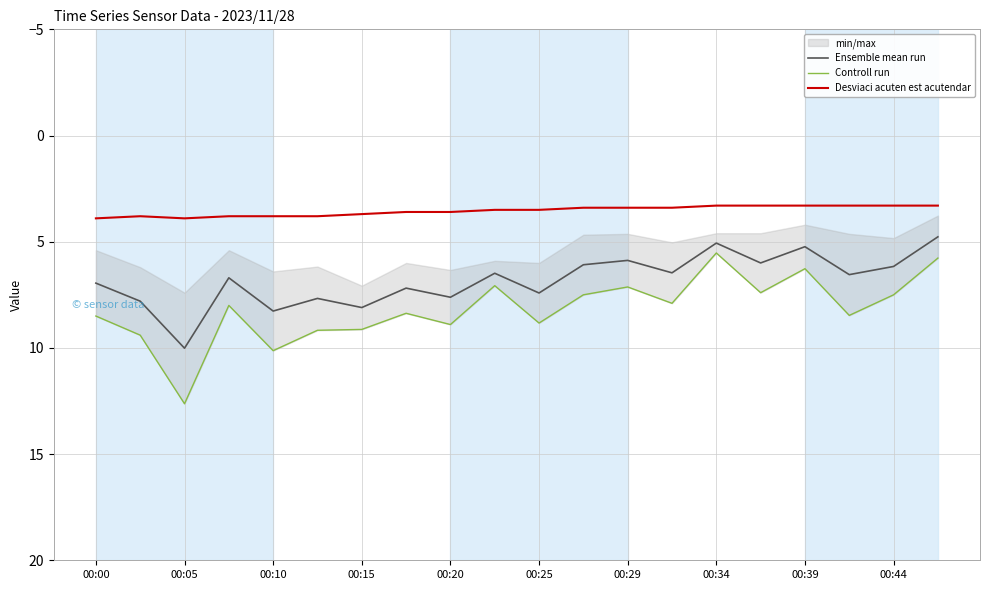

At which label does Ensemble mean run reach its peak?

00:05